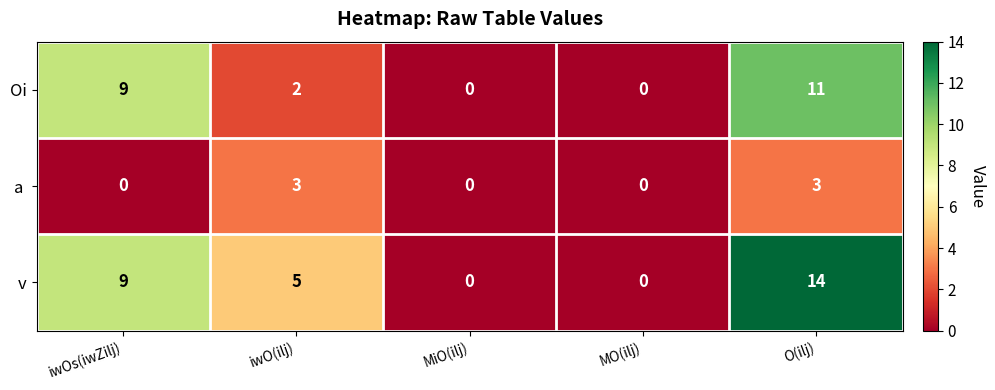

What is the approximate value of Oi at iwOs(iwZilj), to the nearest 10?

10